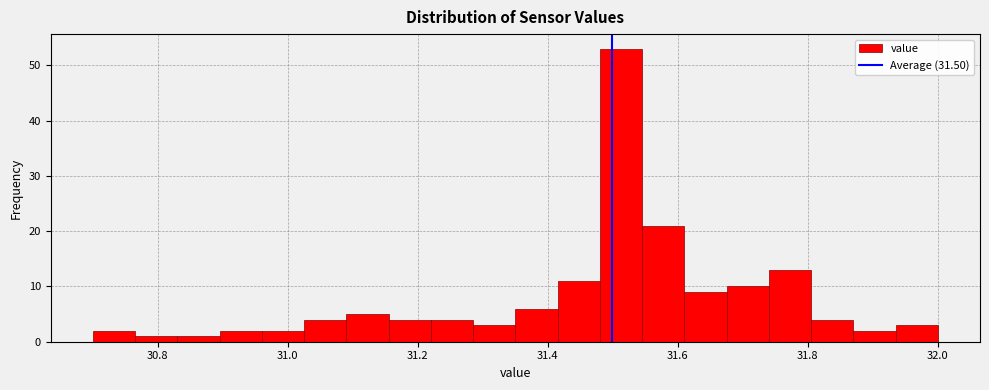

Around what value on the x-axis is the tallest bar? Give the approximate position of its centre, as read against the axis.

31.52